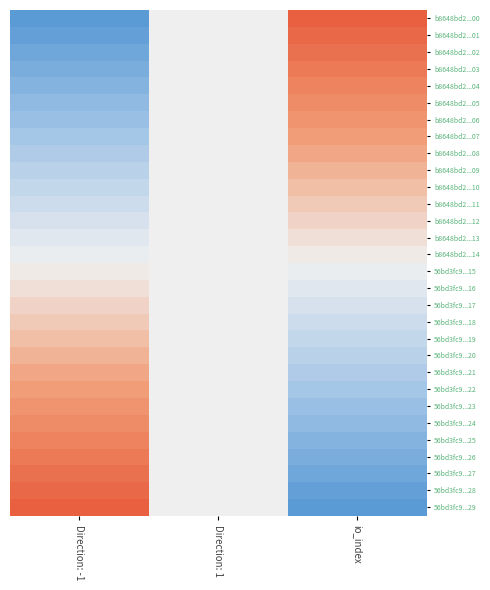

Reading left to right, list all the values displayed in this chart.

b8648bd2...00: Direction: -1=-1.0	Direction: 1=0.0	io_index=1.0
b8648bd2...01: Direction: -1=-0.9	Direction: 1=0.0	io_index=0.9
b8648bd2...02: Direction: -1=-0.9	Direction: 1=0.0	io_index=0.9
b8648bd2...03: Direction: -1=-0.8	Direction: 1=0.0	io_index=0.8
b8648bd2...04: Direction: -1=-0.7	Direction: 1=0.0	io_index=0.7
b8648bd2...05: Direction: -1=-0.7	Direction: 1=0.0	io_index=0.7
b8648bd2...06: Direction: -1=-0.6	Direction: 1=0.0	io_index=0.6
b8648bd2...07: Direction: -1=-0.5	Direction: 1=0.0	io_index=0.5
b8648bd2...08: Direction: -1=-0.4	Direction: 1=0.0	io_index=0.4
b8648bd2...09: Direction: -1=-0.4	Direction: 1=0.0	io_index=0.4
b8648bd2...10: Direction: -1=-0.3	Direction: 1=0.0	io_index=0.3
b8648bd2...11: Direction: -1=-0.2	Direction: 1=0.0	io_index=0.2
b8648bd2...12: Direction: -1=-0.2	Direction: 1=0.0	io_index=0.2
b8648bd2...13: Direction: -1=-0.1	Direction: 1=0.0	io_index=0.1
b8648bd2...14: Direction: -1=-0.0	Direction: 1=0.0	io_index=0.0
56bd3fc9...15: Direction: -1=0.0	Direction: 1=0.0	io_index=-0.0
56bd3fc9...16: Direction: -1=0.1	Direction: 1=0.0	io_index=-0.1
56bd3fc9...17: Direction: -1=0.2	Direction: 1=0.0	io_index=-0.2
56bd3fc9...18: Direction: -1=0.2	Direction: 1=0.0	io_index=-0.2
56bd3fc9...19: Direction: -1=0.3	Direction: 1=0.0	io_index=-0.3
56bd3fc9...20: Direction: -1=0.4	Direction: 1=0.0	io_index=-0.4
56bd3fc9...21: Direction: -1=0.4	Direction: 1=0.0	io_index=-0.4
56bd3fc9...22: Direction: -1=0.5	Direction: 1=0.0	io_index=-0.5
56bd3fc9...23: Direction: -1=0.6	Direction: 1=0.0	io_index=-0.6
56bd3fc9...24: Direction: -1=0.7	Direction: 1=0.0	io_index=-0.7
56bd3fc9...25: Direction: -1=0.7	Direction: 1=0.0	io_index=-0.7
56bd3fc9...26: Direction: -1=0.8	Direction: 1=0.0	io_index=-0.8
56bd3fc9...27: Direction: -1=0.9	Direction: 1=0.0	io_index=-0.9
56bd3fc9...28: Direction: -1=0.9	Direction: 1=0.0	io_index=-0.9
56bd3fc9...29: Direction: -1=1.0	Direction: 1=0.0	io_index=-1.0